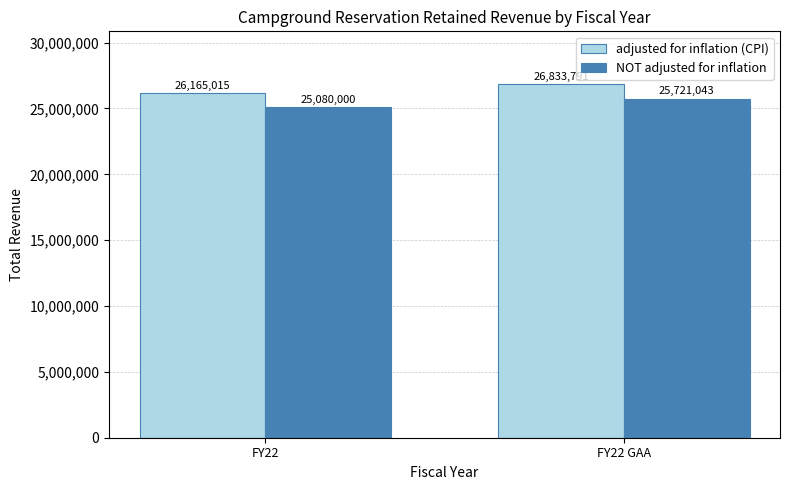

What is the label of the 1st bar from the left?

FY22